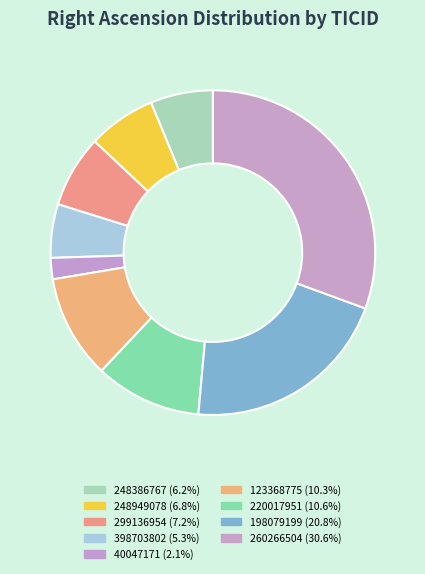

Count the number of slices in the pie.

9